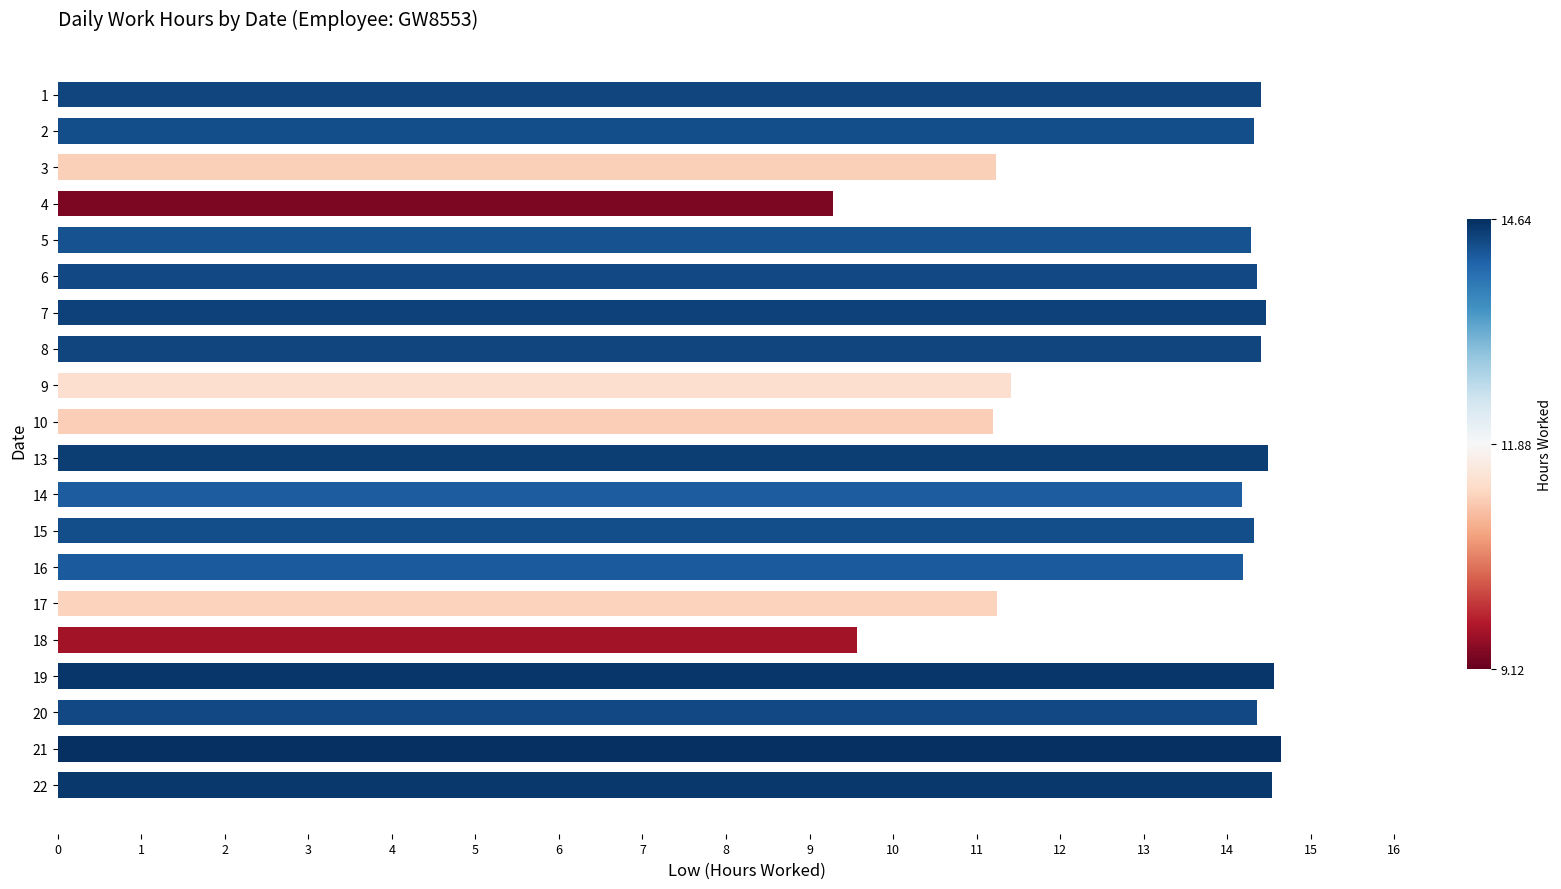

What is the maximum value shown in the chart?

14.6